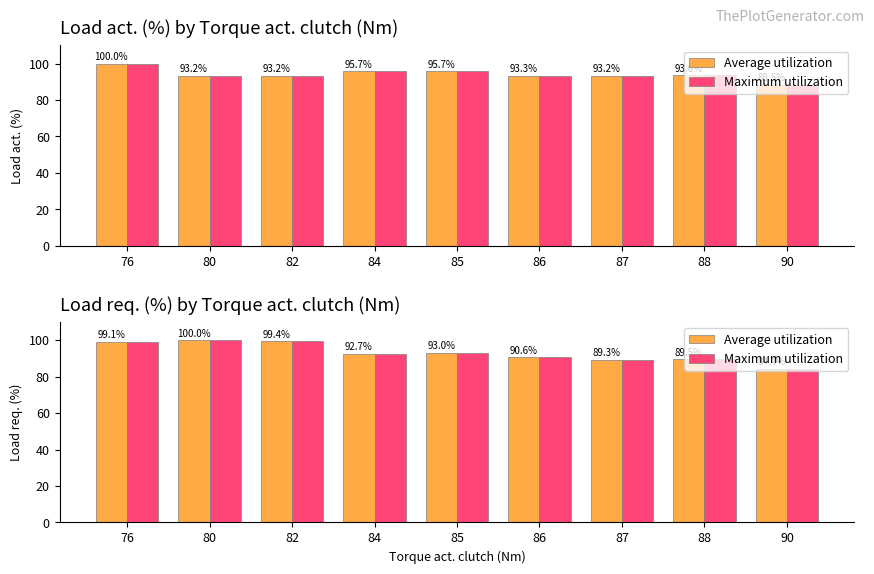

Is it true that Average utilization equals 90.6 at 86?

True